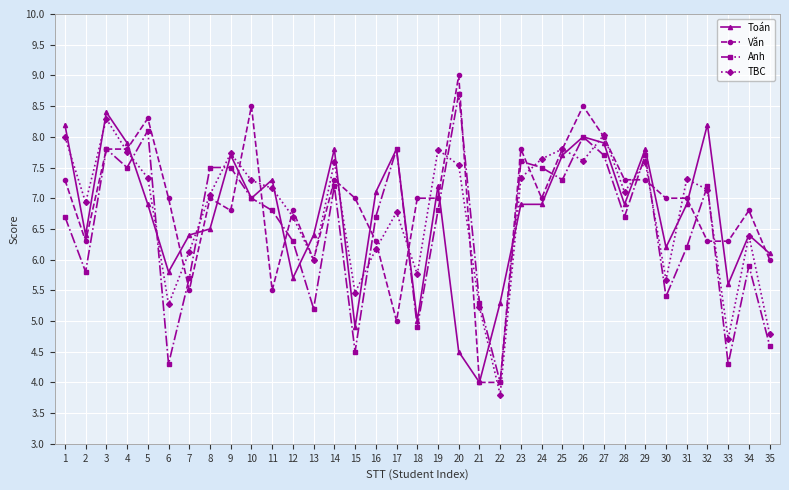

At 6, list the series in order from largest to smallest.

Văn, Toán, TBC, Anh